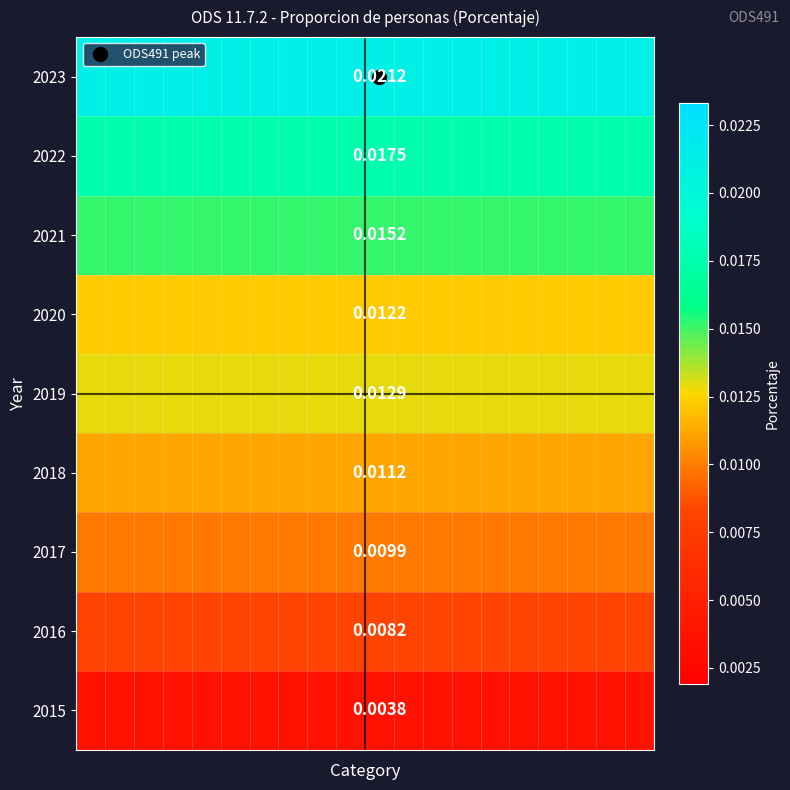

Count the number of data series in this chart.

9